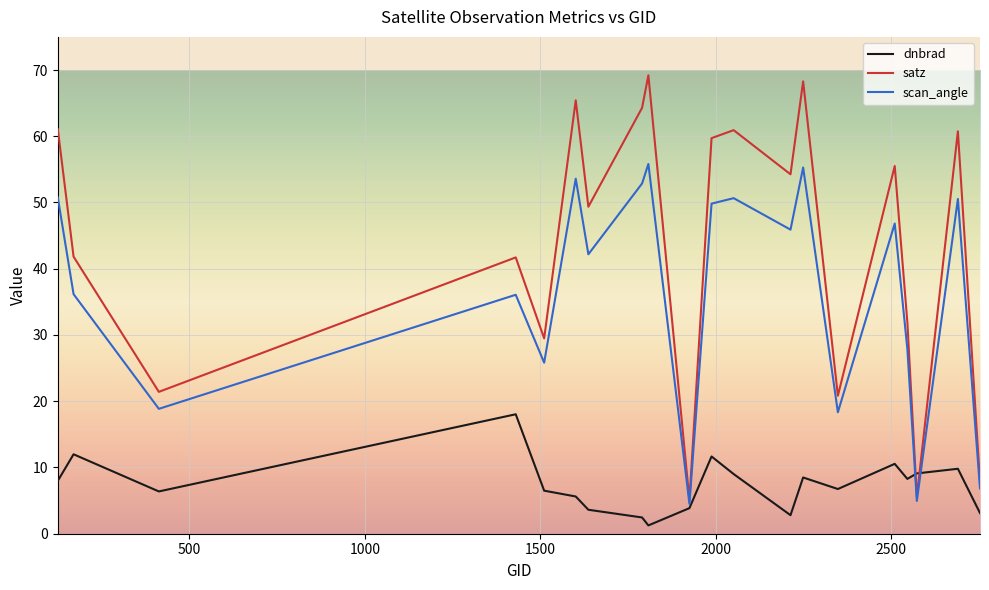

Which series has the largest range (max minus min)?

satz